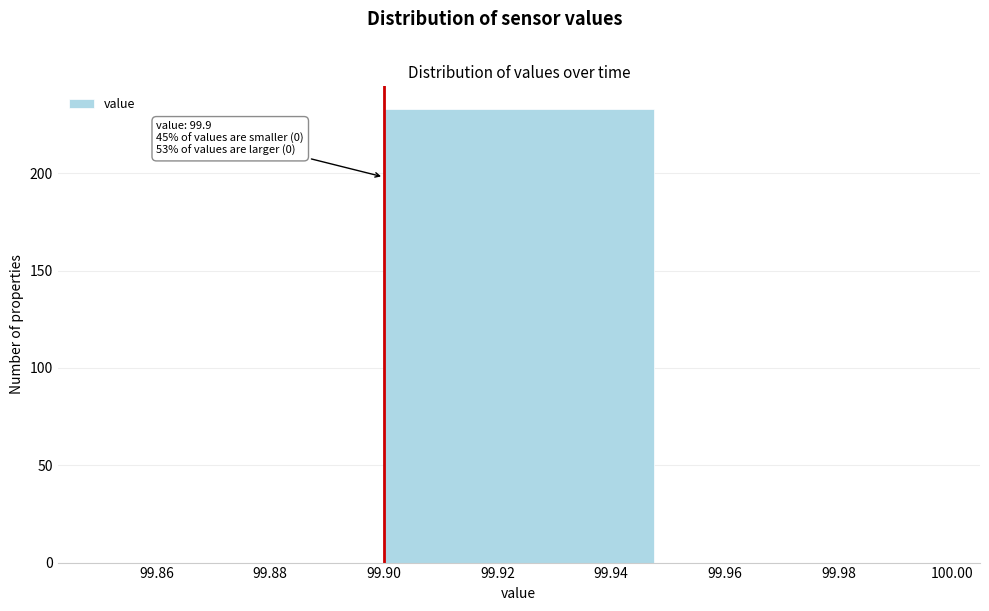

Over which range of the x-axis is the bar tallest?

99.90 to 99.95